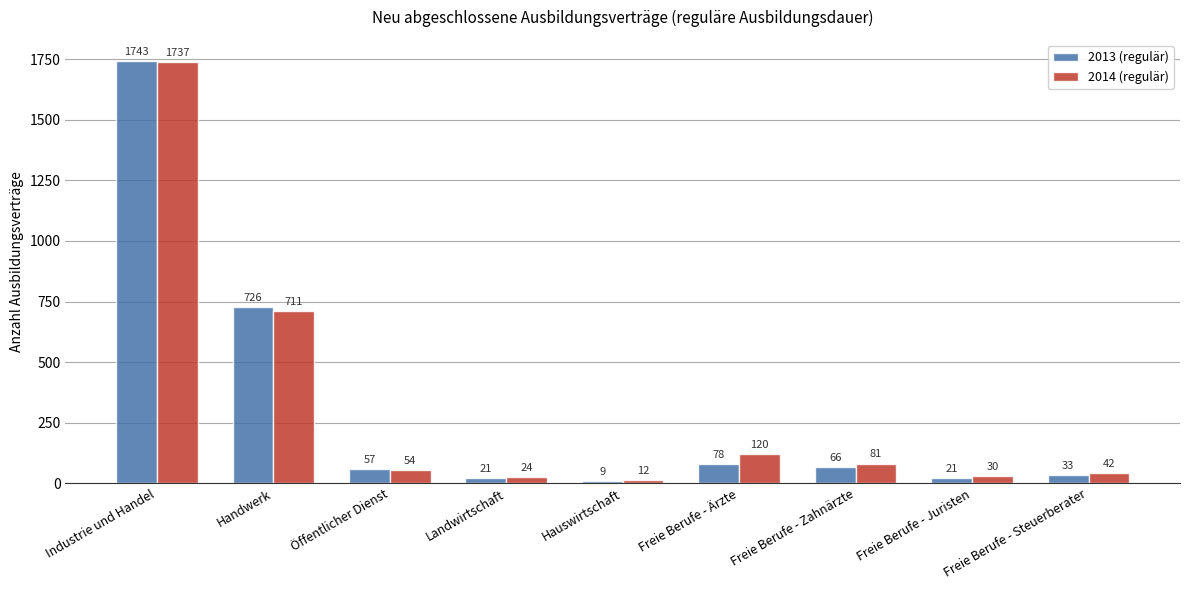

Reading left to right, extract all data points from this chart.

2013 (regulär): 1743	726	57	21	9	78	66	21	33
2014 (regulär): 1737	711	54	24	12	120	81	30	42